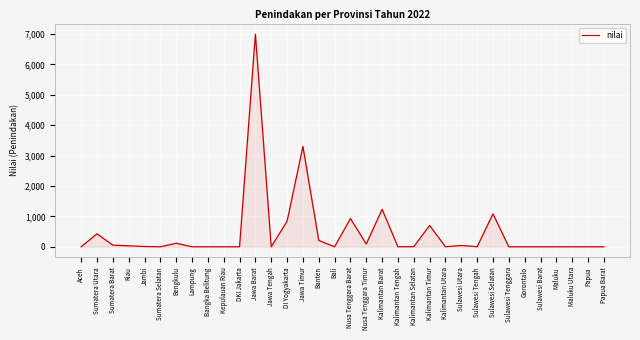

Which label corresponds to the largest value in the chart?

Jawa Barat